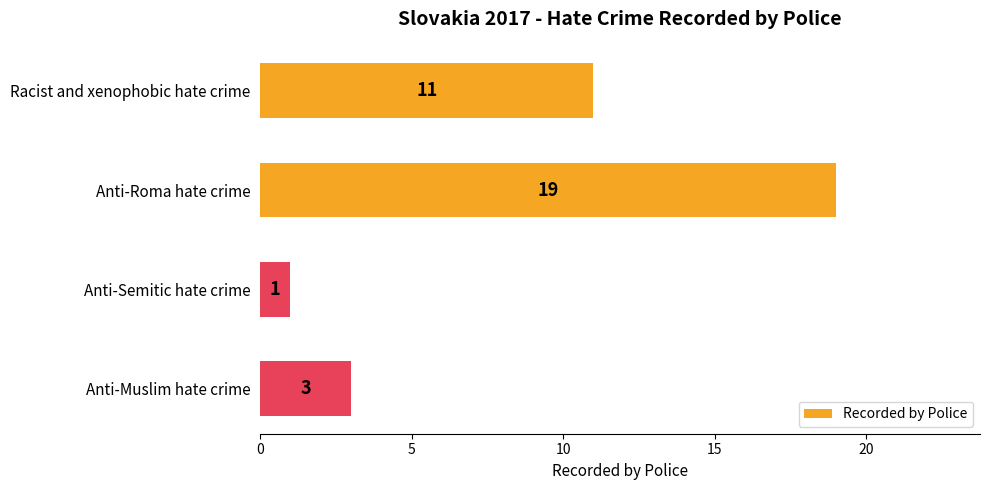

What is the minimum value shown in the chart?

1